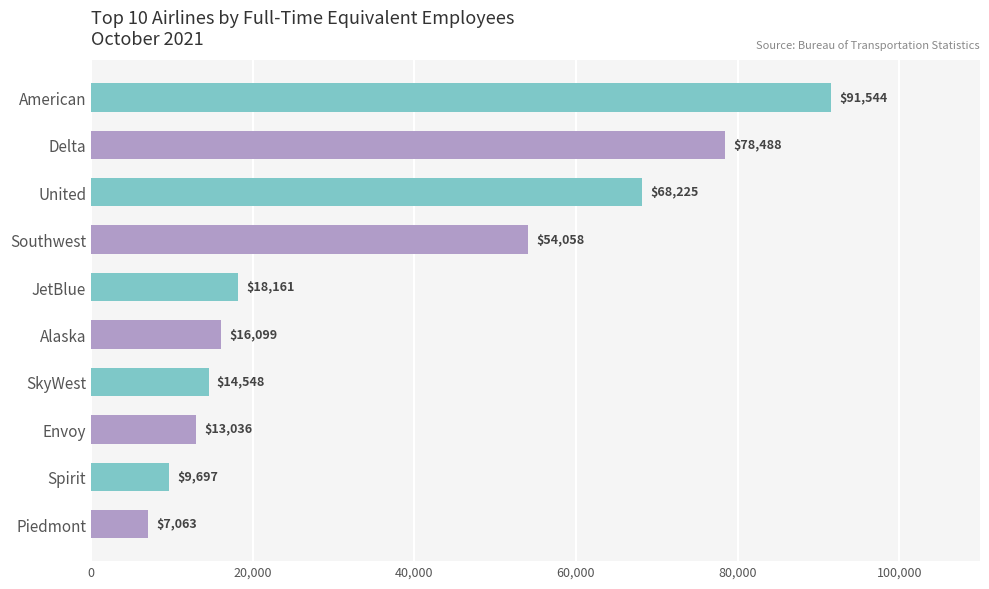

What is the label of the 9th bar from the top?

Spirit